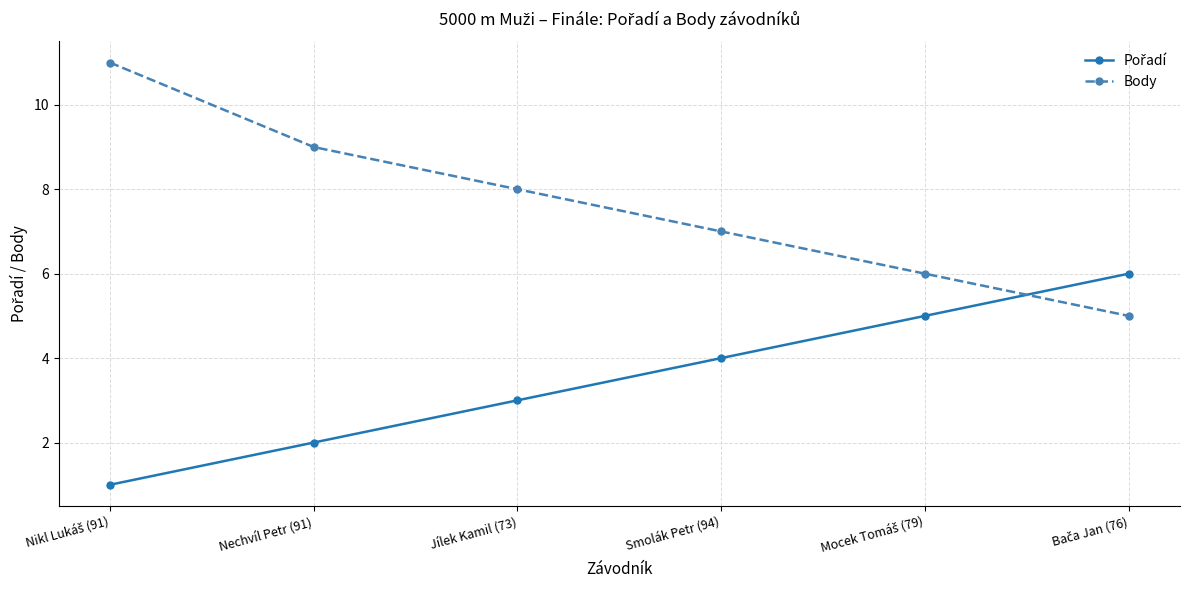

What is the label of the 2nd point from the left?

Nechvíl Petr (91)